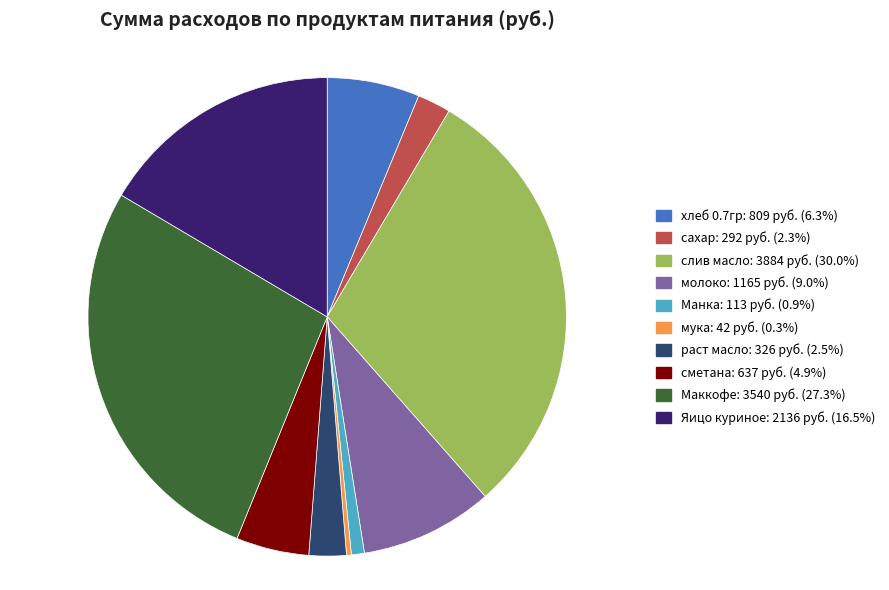

Which slice is the largest?

слив масло